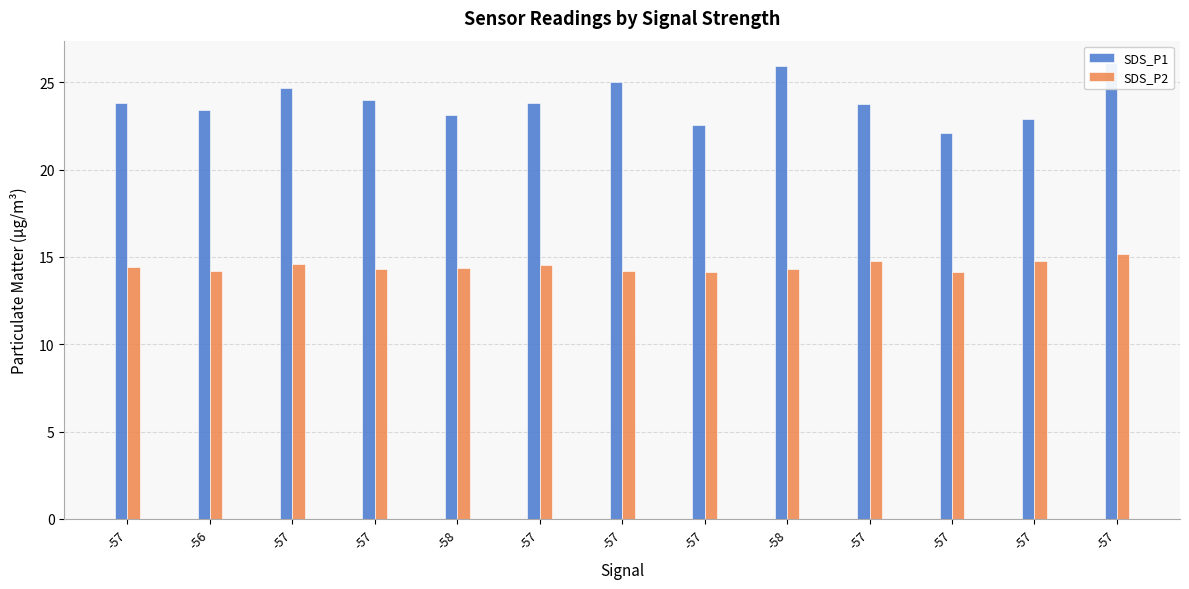

List the series in order of their peak value, highest first.

SDS_P1, SDS_P2